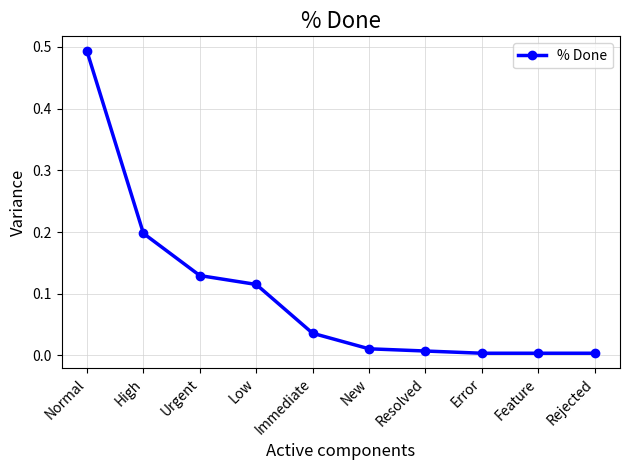

Does the chart have visible grid lines?

Yes